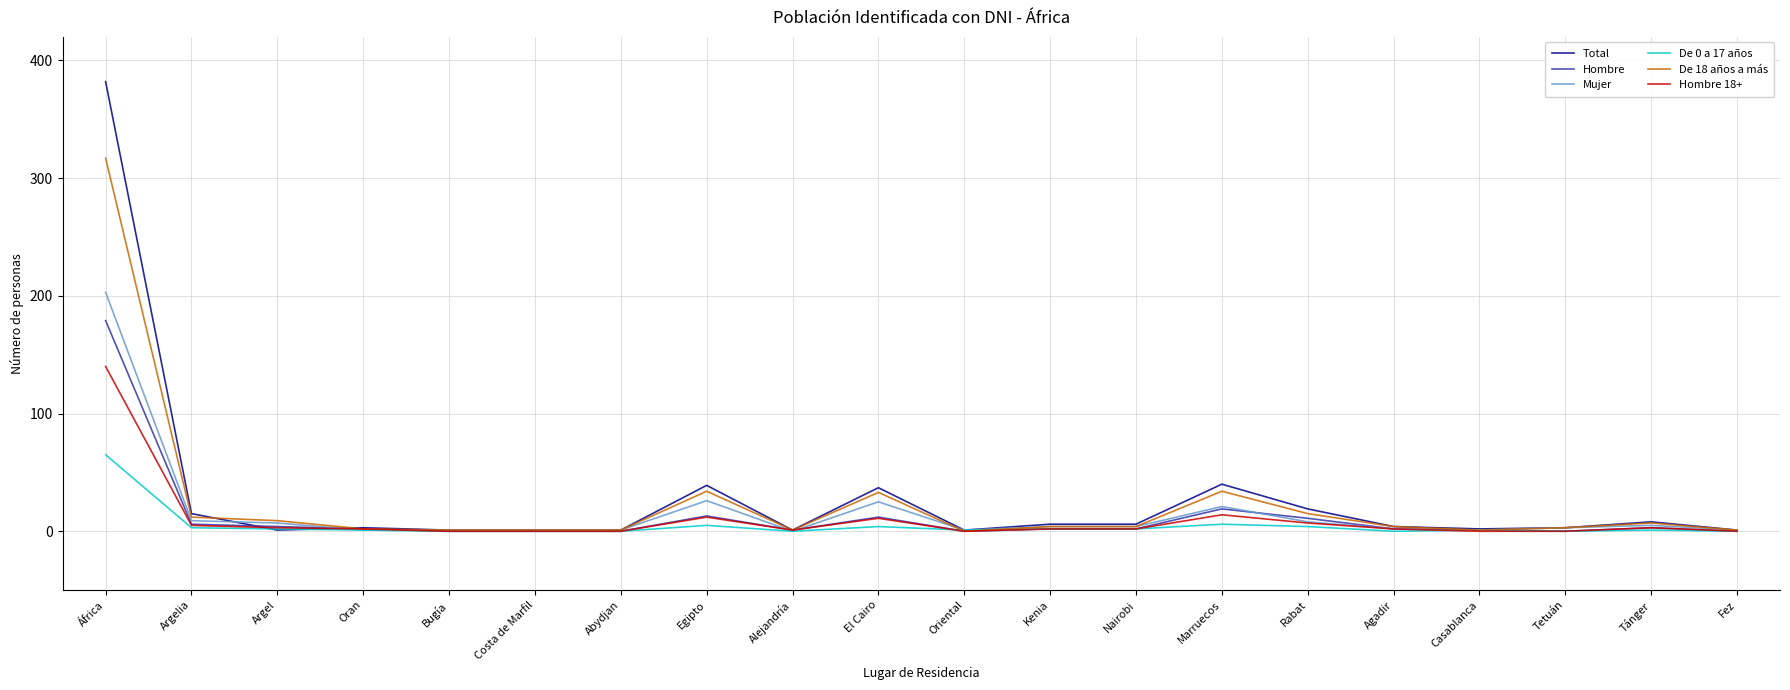

Between África and Argel, which series saw the biggest shift?

Total